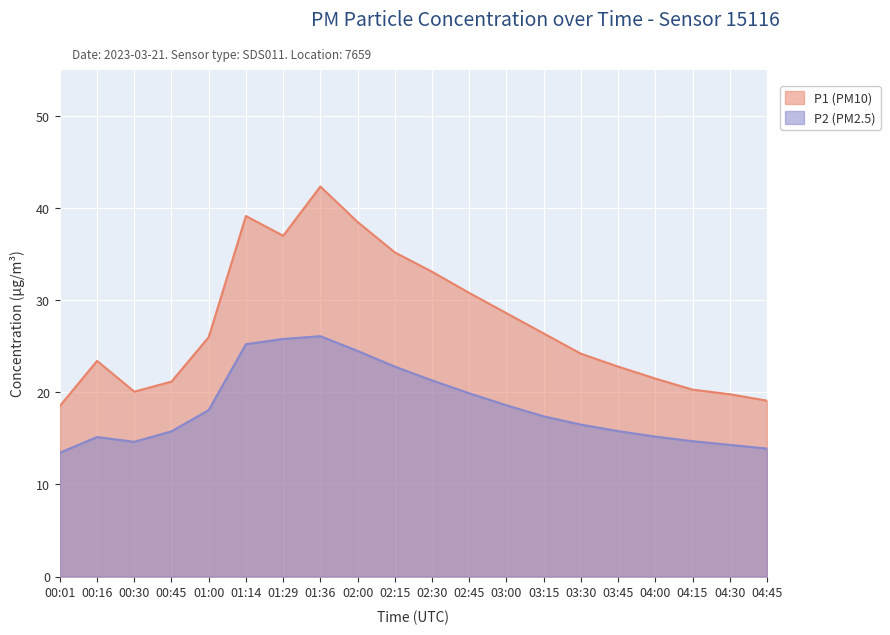

True or false: P2 and P1 intersect in this chart.

False